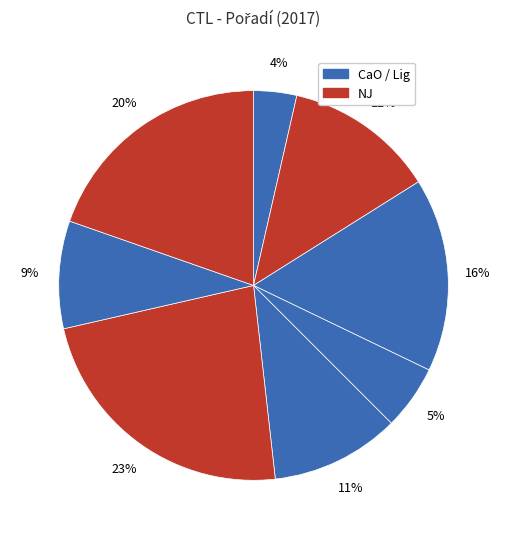

Is there a majority slice in this chart?

No